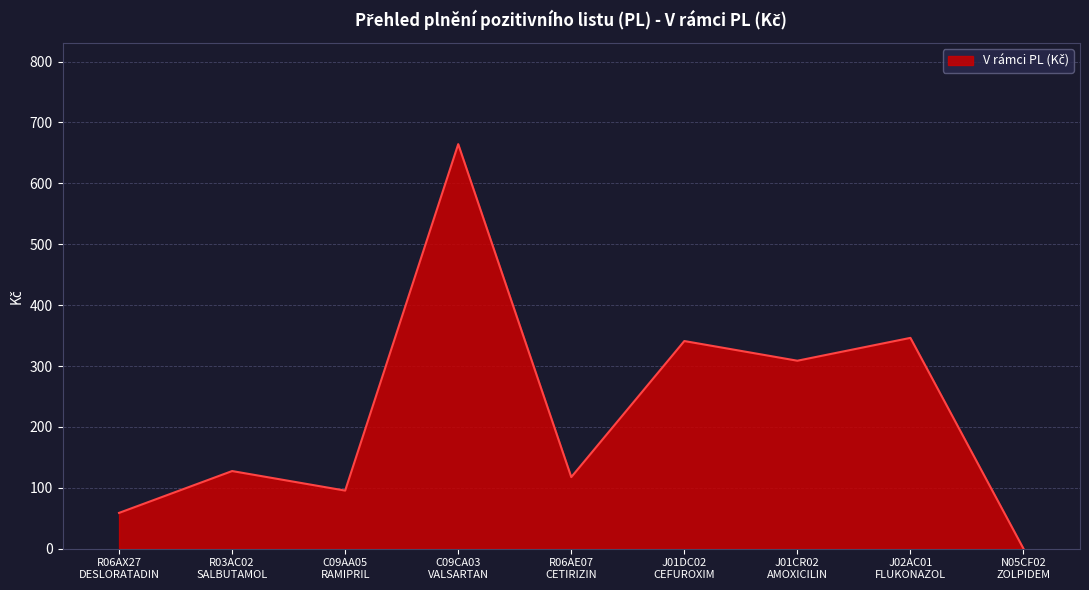

What is the maximum value shown in the chart?

664.4